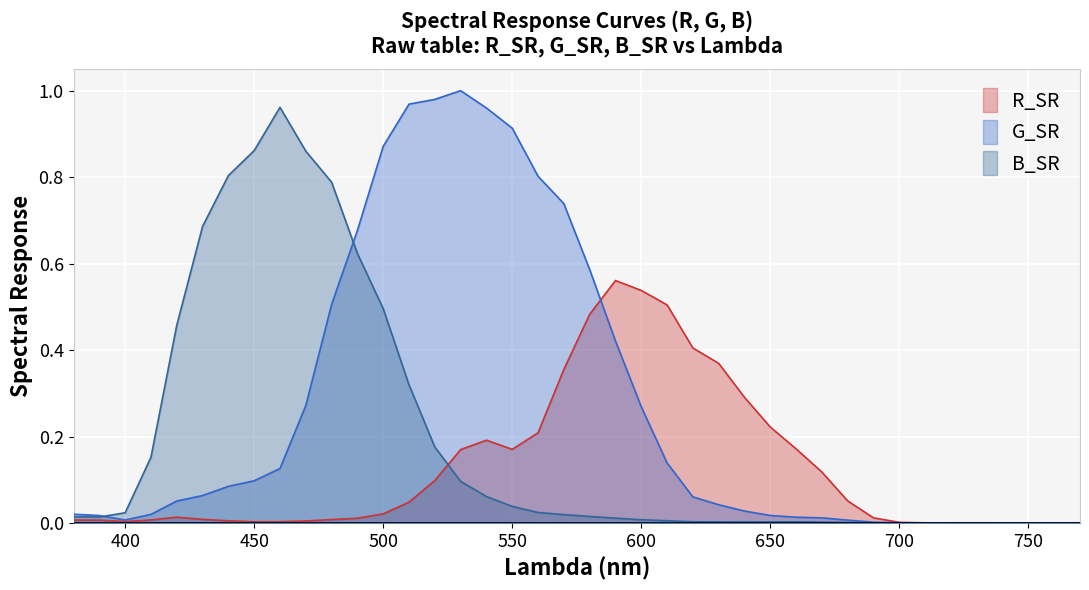

Is it true that G_SR equals 0.8 at 580?

False